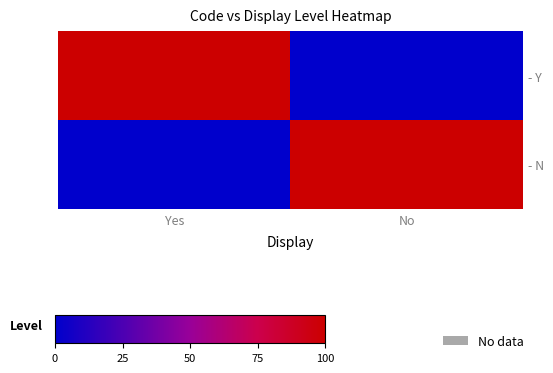

Is it true that - N equals 1 at No?

False